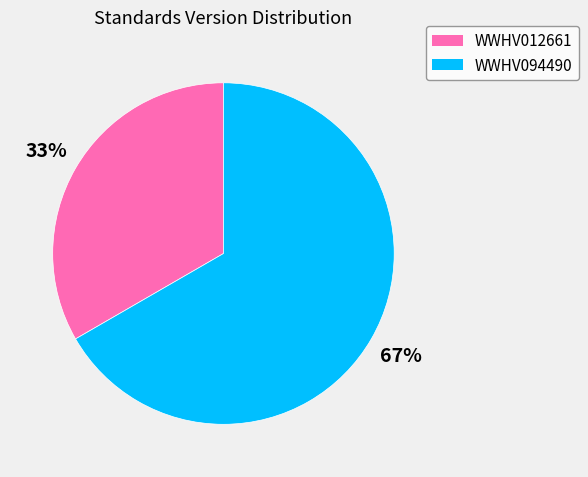

Which has a higher value, WWHV094490 or WWHV012661?

WWHV094490